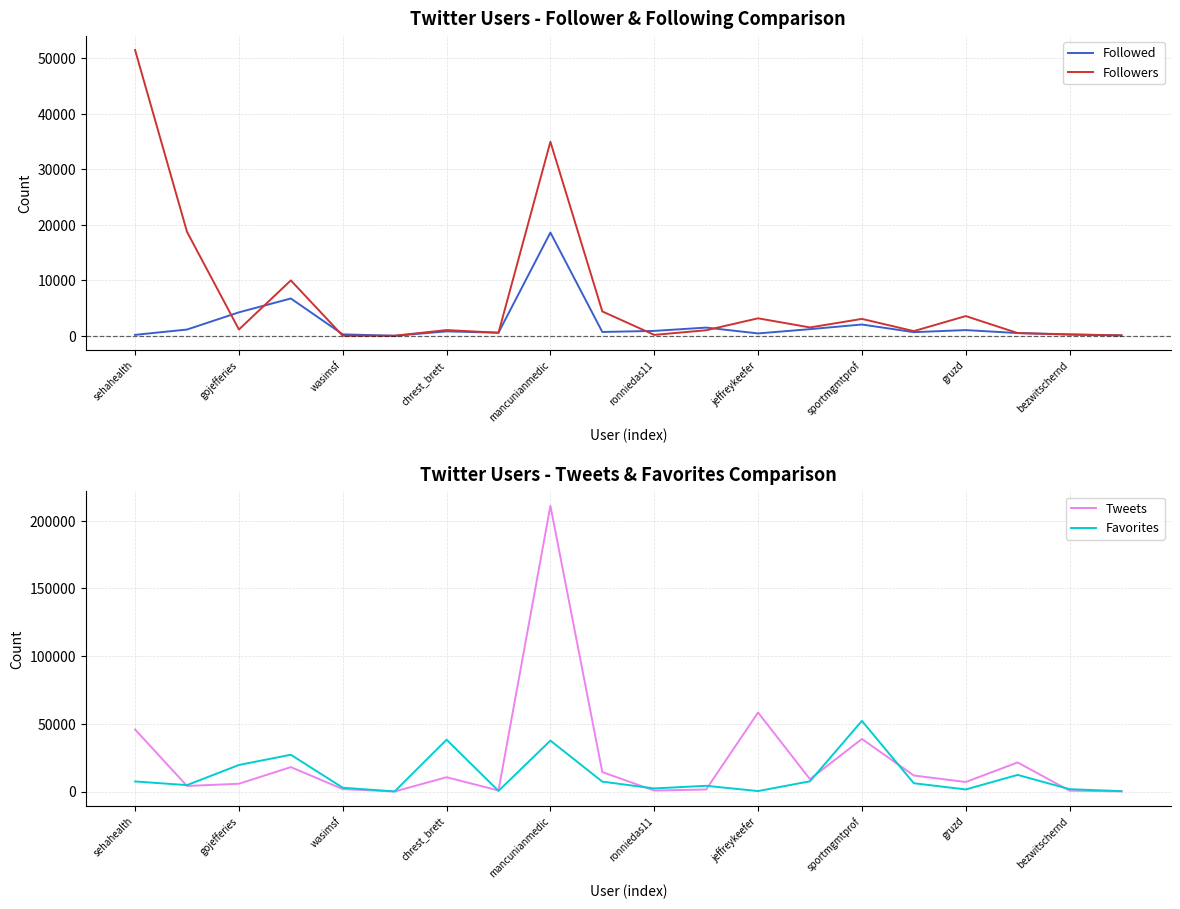

What is the maximum value for Favorites?

52158